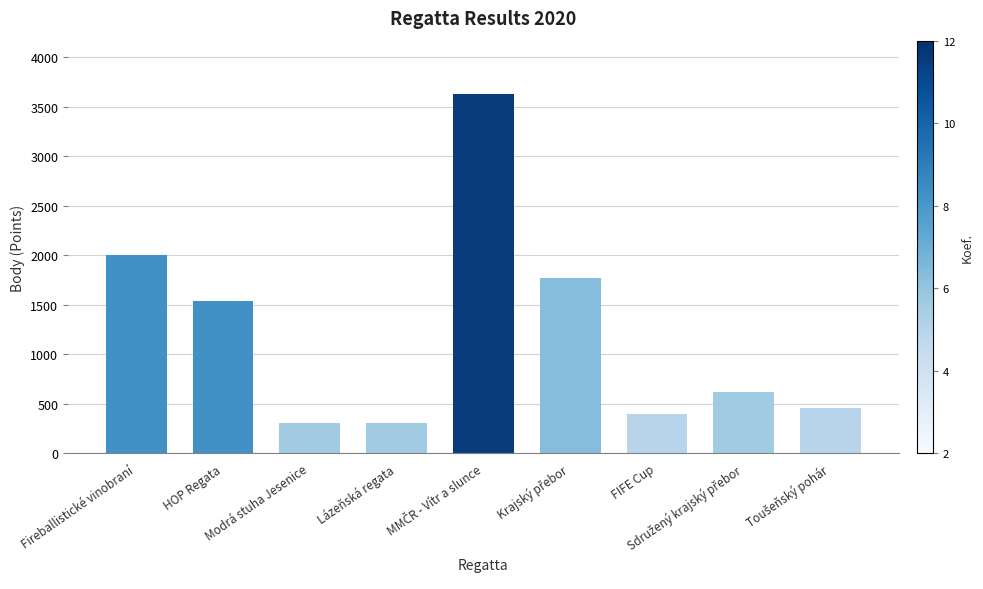

What is the minimum value shown in the chart?

303